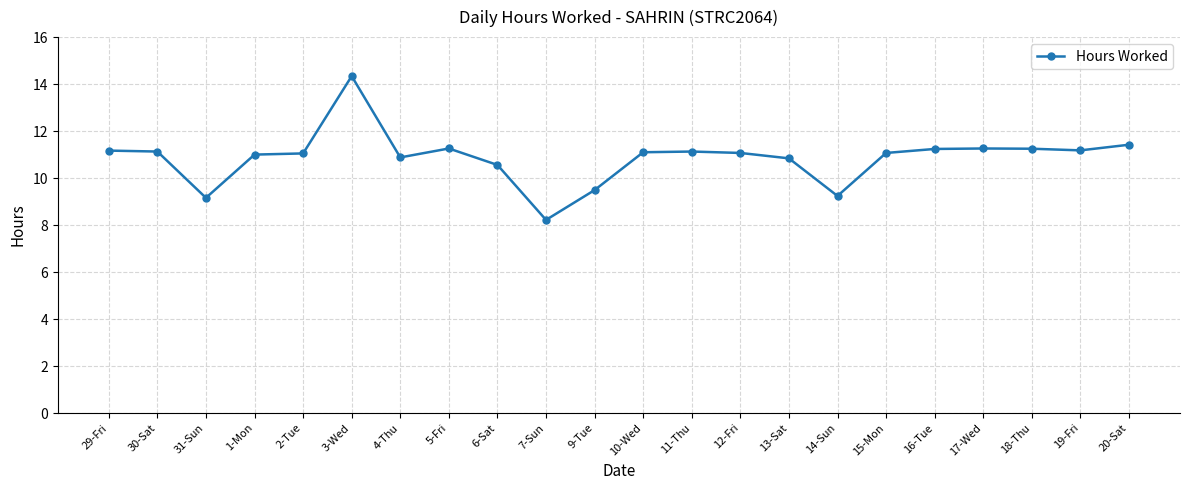

Which category has the highest value across all series?

3-Wed